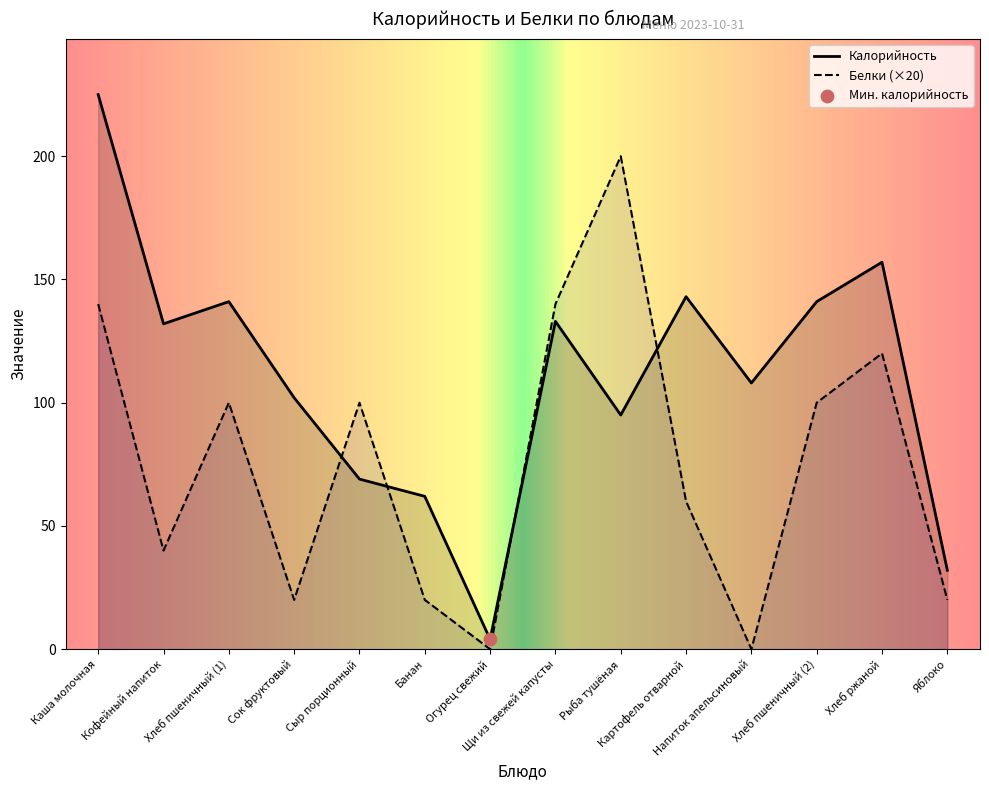

At how many categories does at least one series exceed 146?

3